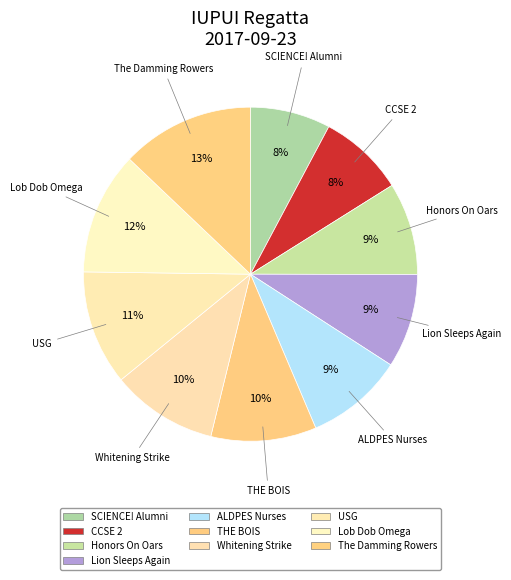

Which slice is the largest?

The Damming Rowers